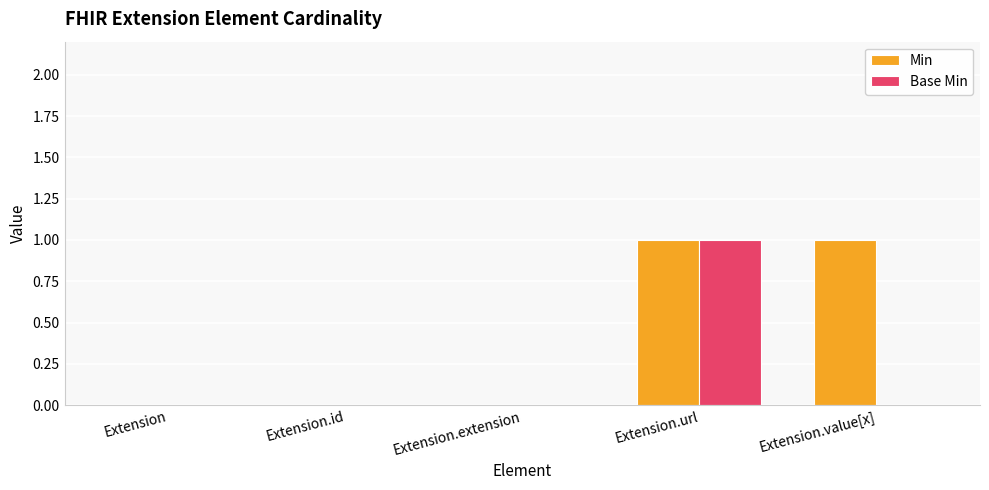

Which series has the largest total across all categories?

Min